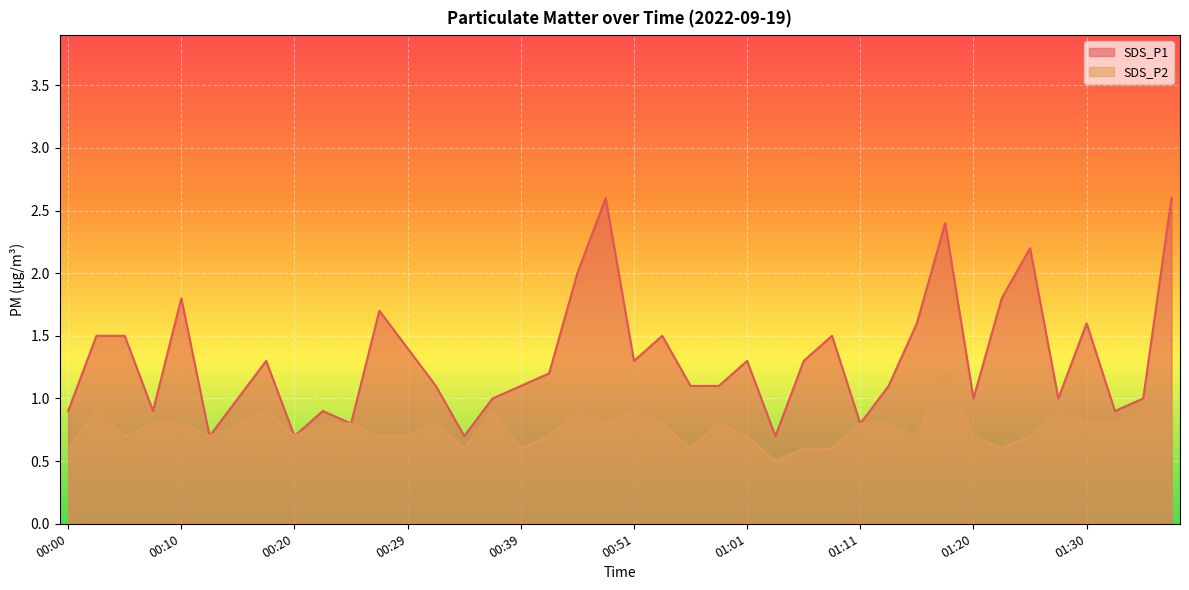

True or false: SDS_P1 and SDS_P2 intersect in this chart.

False